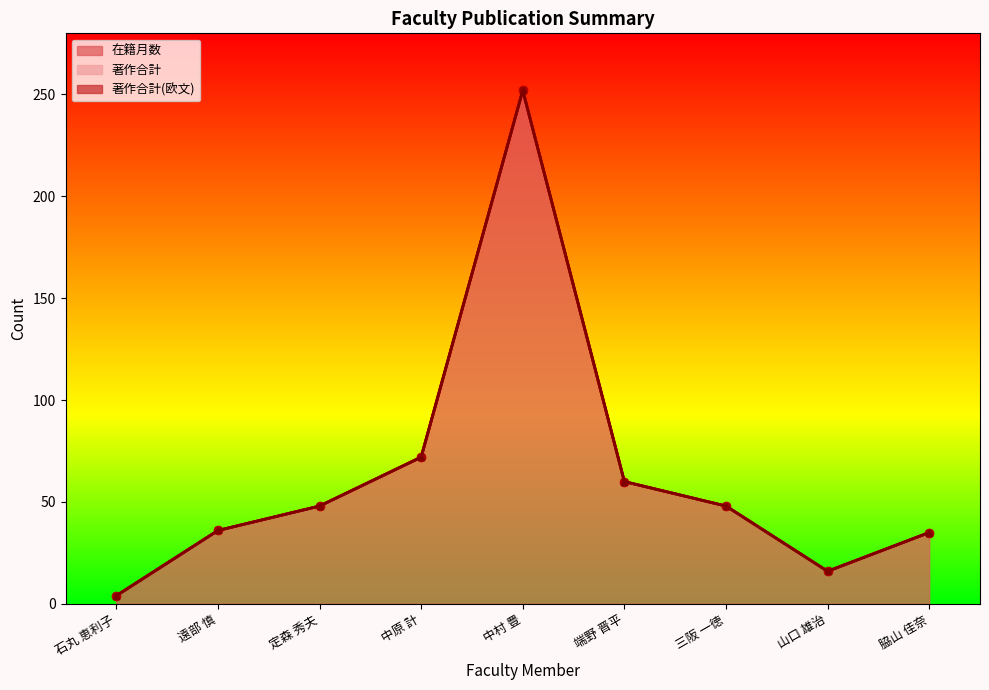

What are all the series names shown in the legend?

在籍月数, 著作合計, 著作合計(欧文)